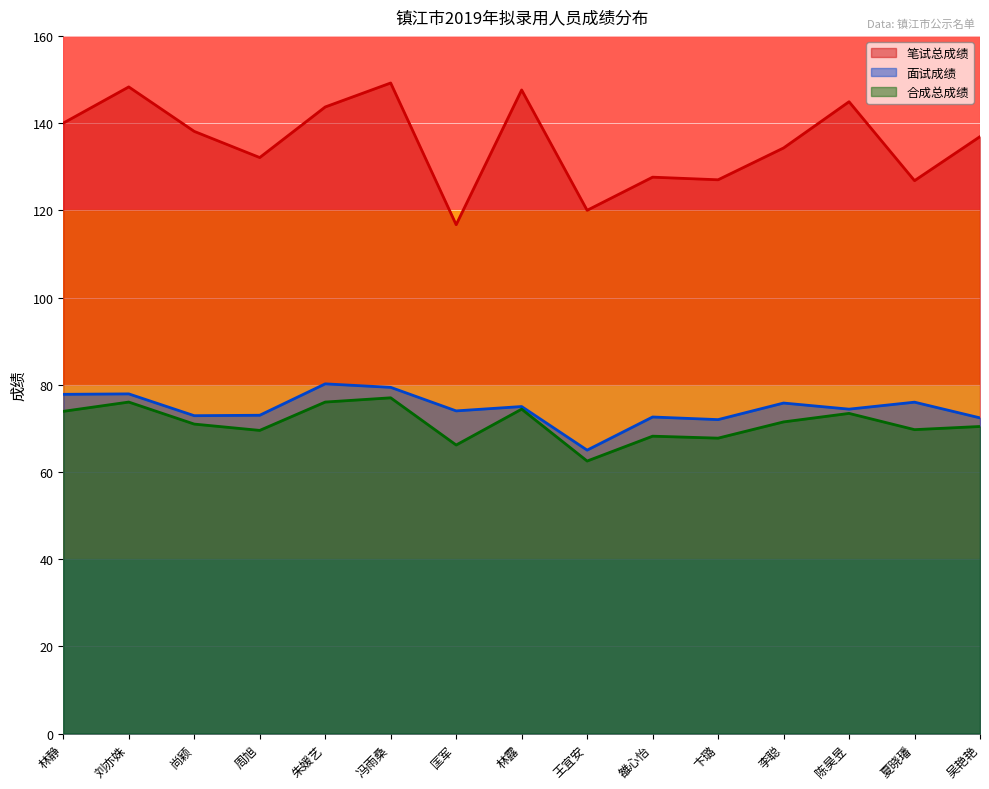

True or false: 面试成绩 has a value of 73.0 at 周旭.

True